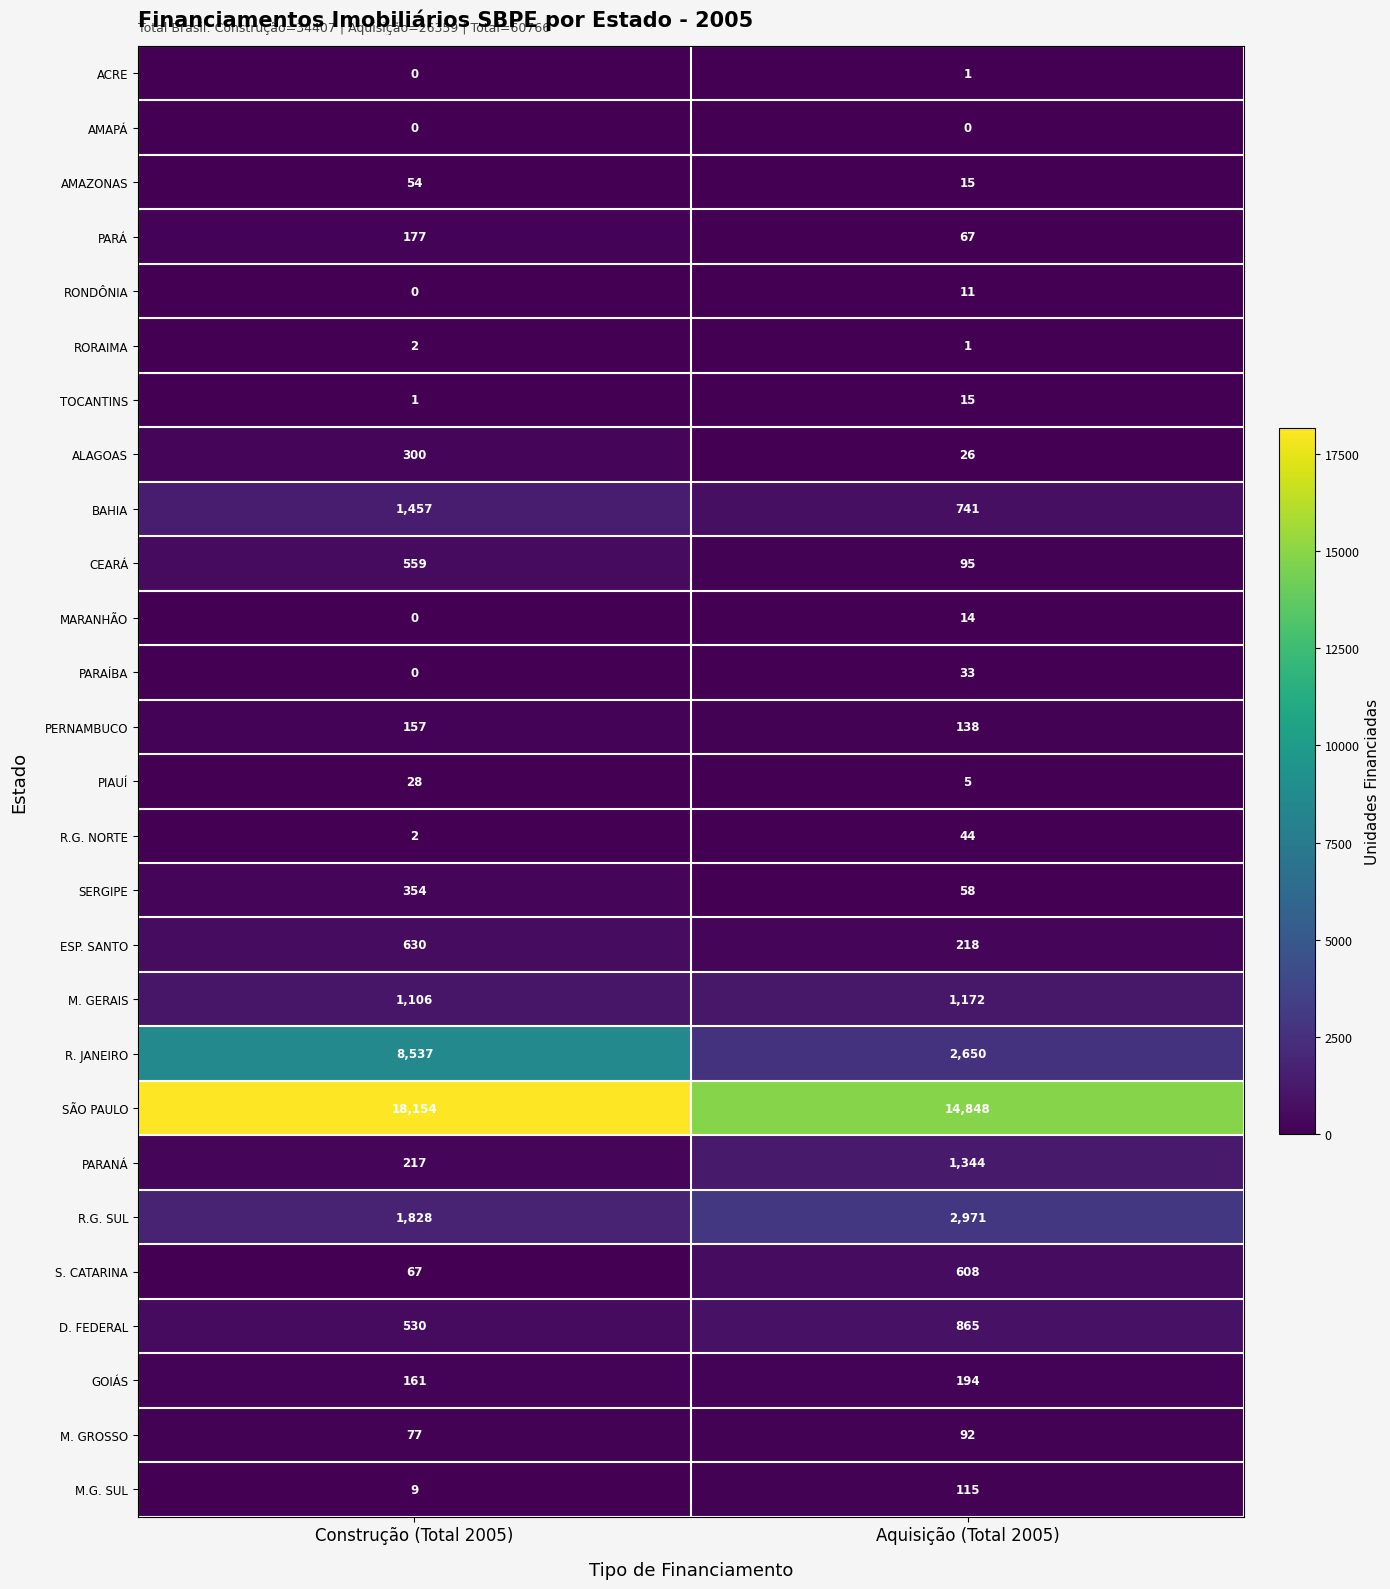

The ACRE series shows 0 at Construção (Total 2005). True or false?

True